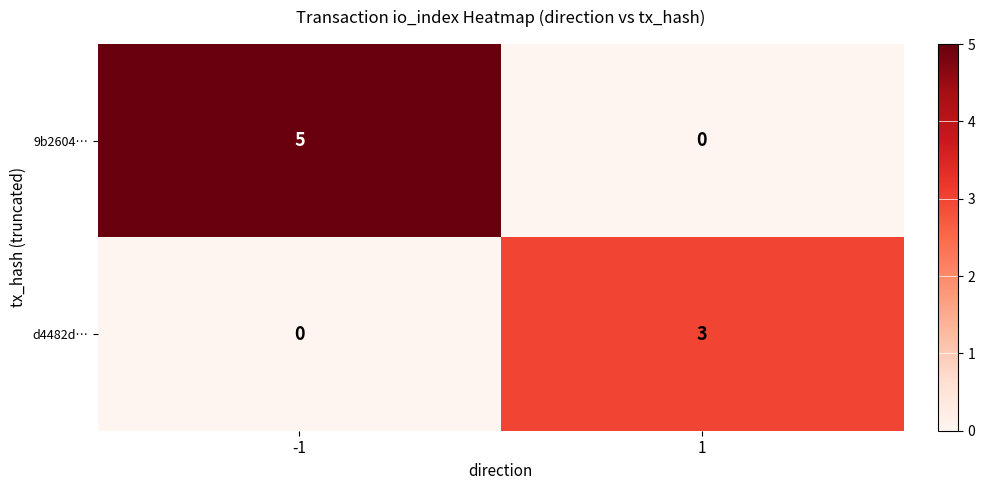

What is the difference between the maximum and minimum values in the d4482d… series?

3